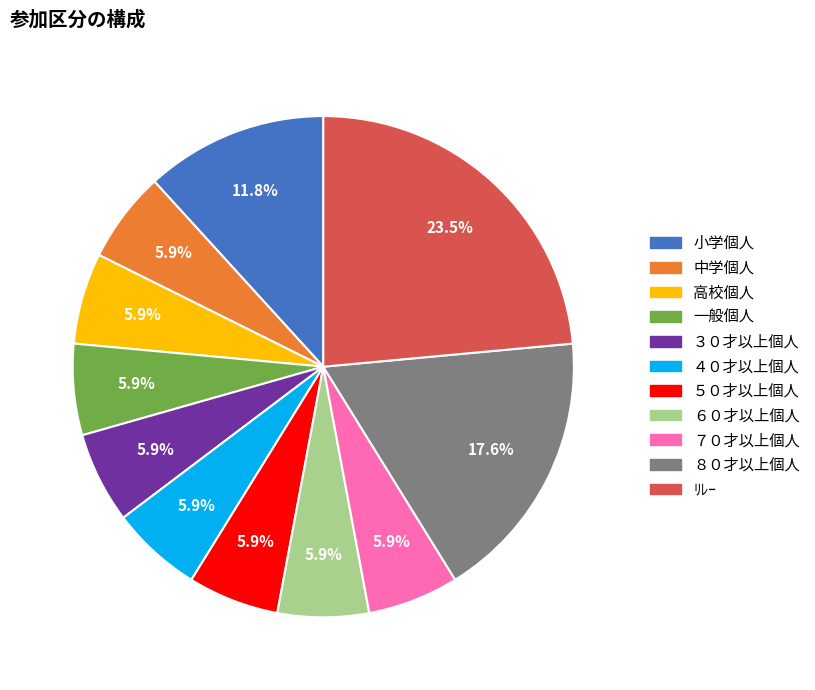

Does any single category account for the majority?

No